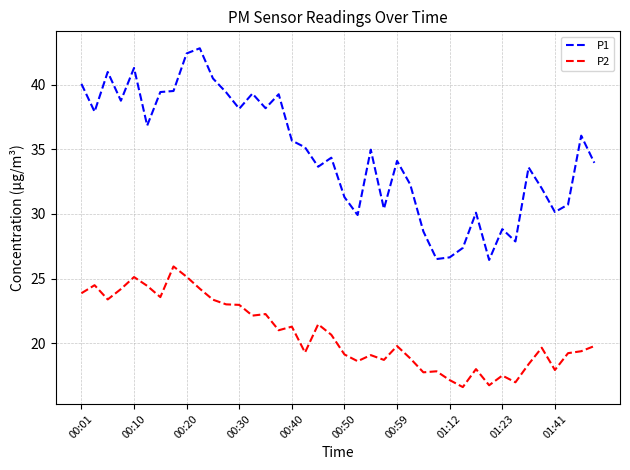

True or false: P1 has more than 1 points higher than both neighbors.

True